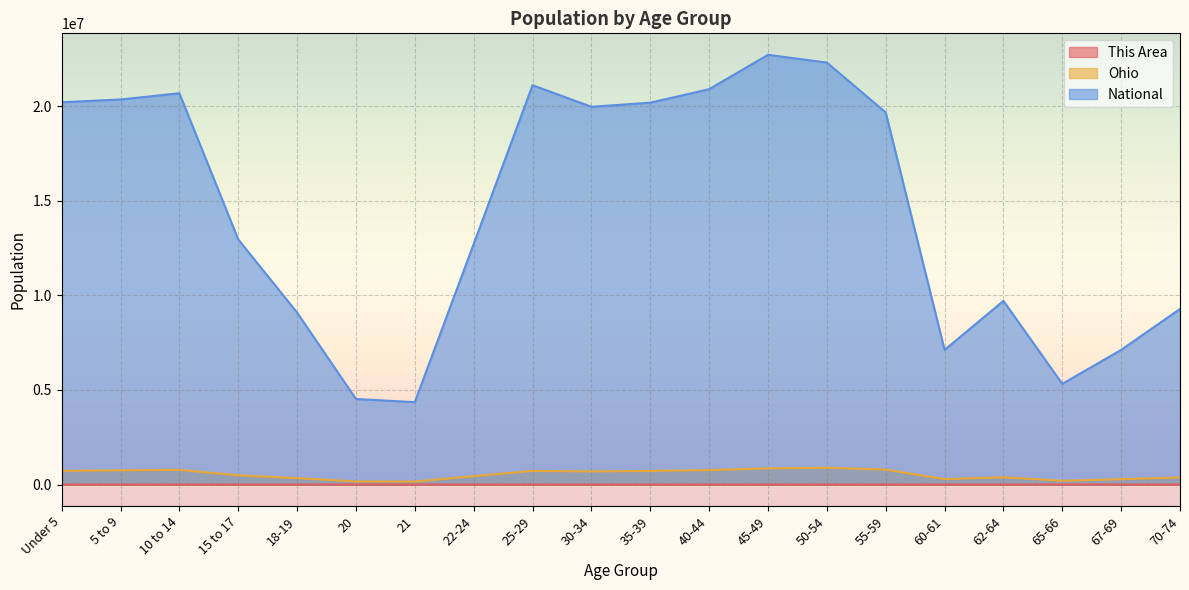

Read the This Area value at 22-24.

510